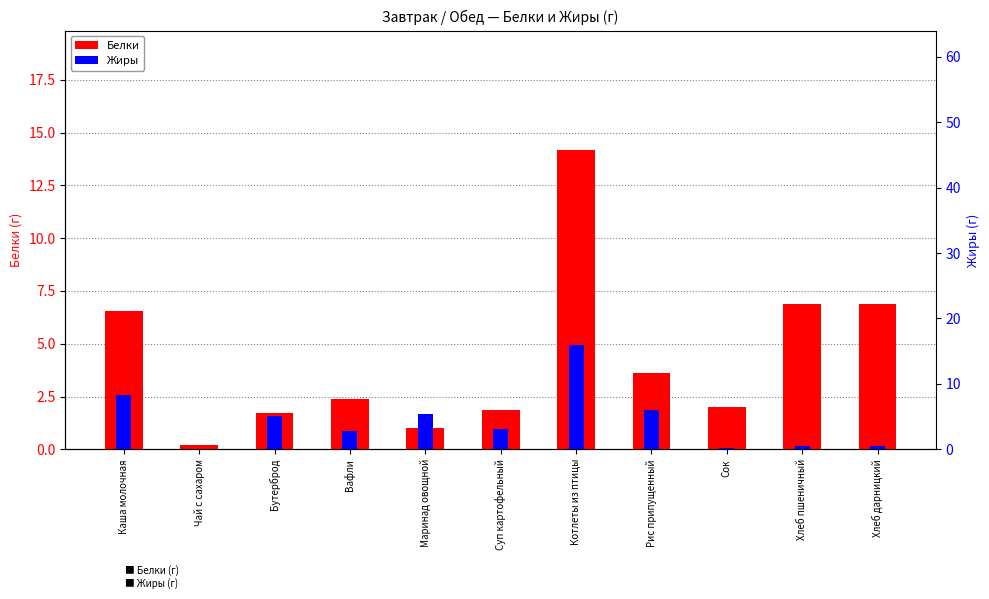

Which category has the highest value in the Жиры series?

Котлеты из птицы